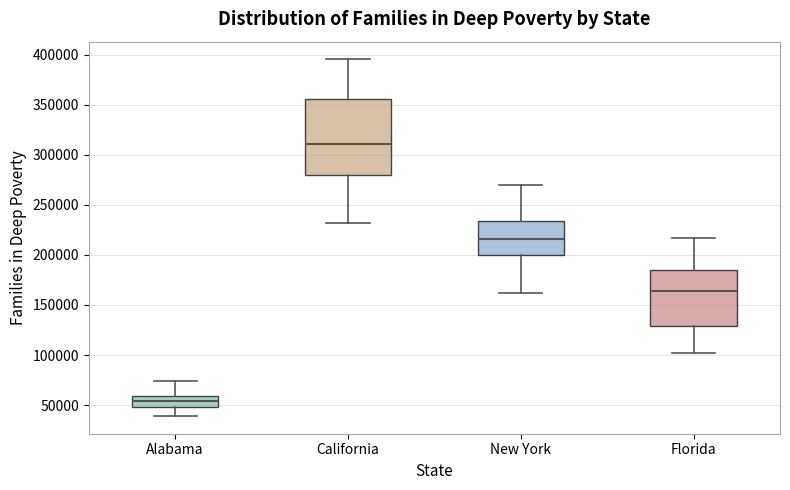

Comparing the boxes themselves (not the whiskers), which one is the tallest?

California